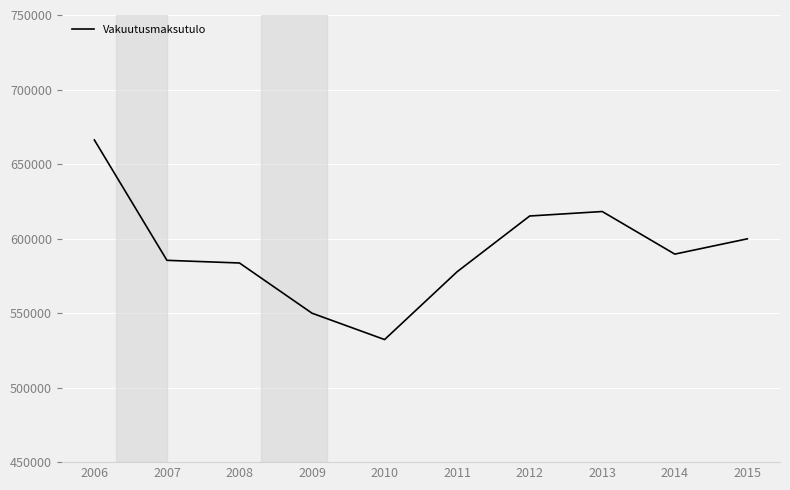

The chart shows a value of 599837 at 2015. True or false?

True